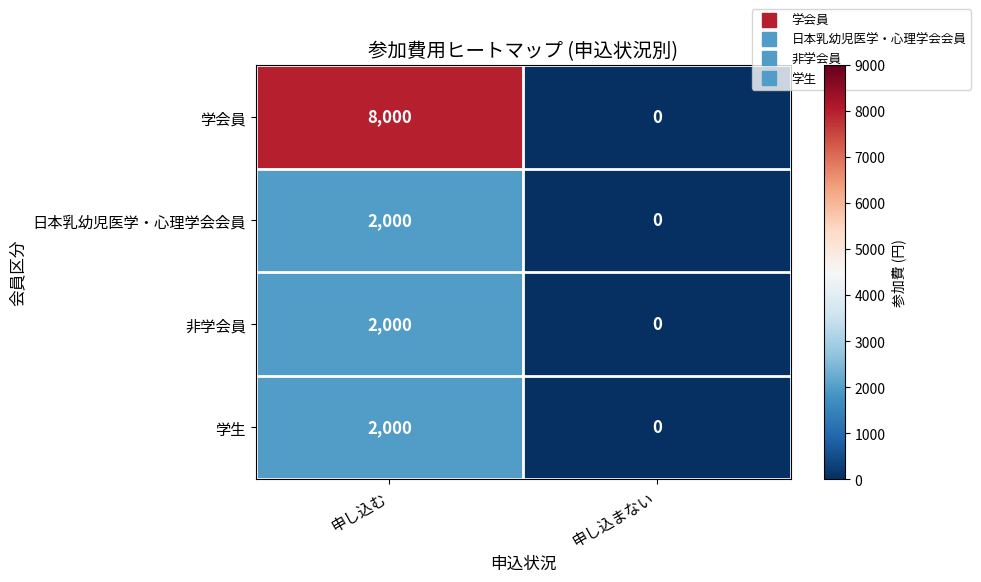

At how many categories does at least one series exceed 2962?

1